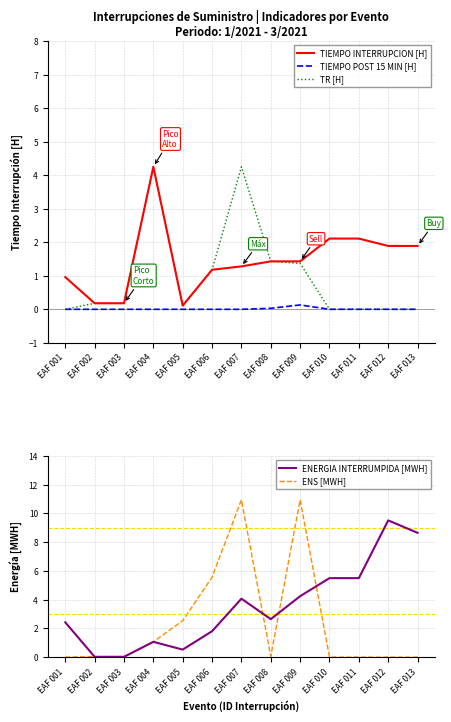

The value of TIEMPO POST 15 MIN [H] at EAF 009 is 0.1. True or false?

True